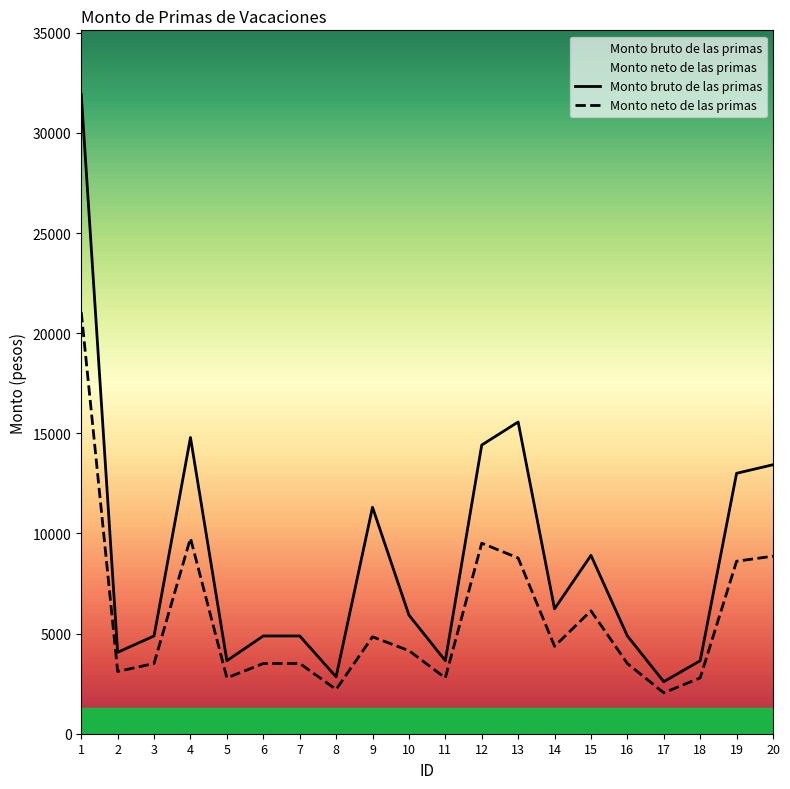

Between 9 and 18, which is larger?

9